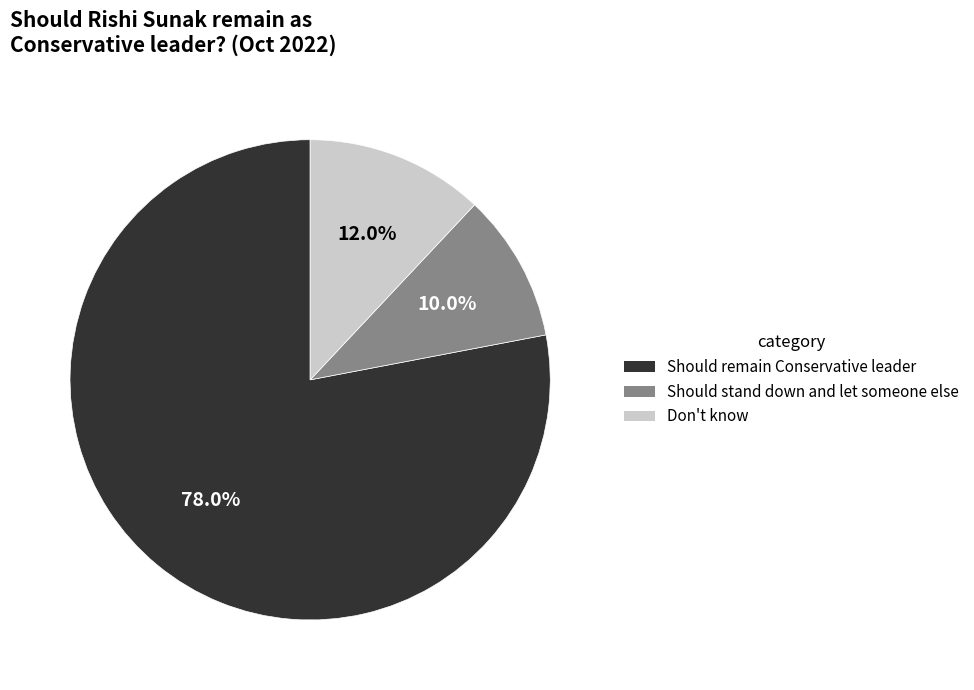

Which slice is the largest?

Should remain Conservative leader